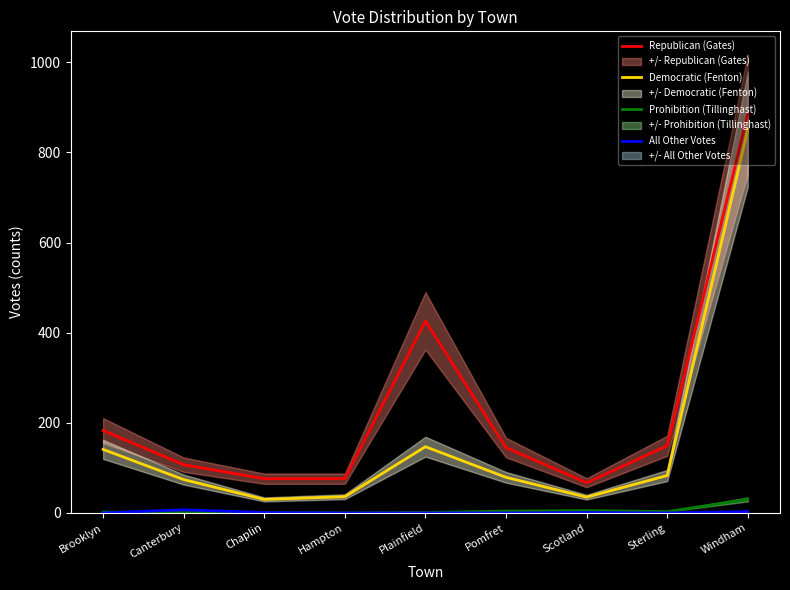

Which label corresponds to the largest value in the chart?

Windham